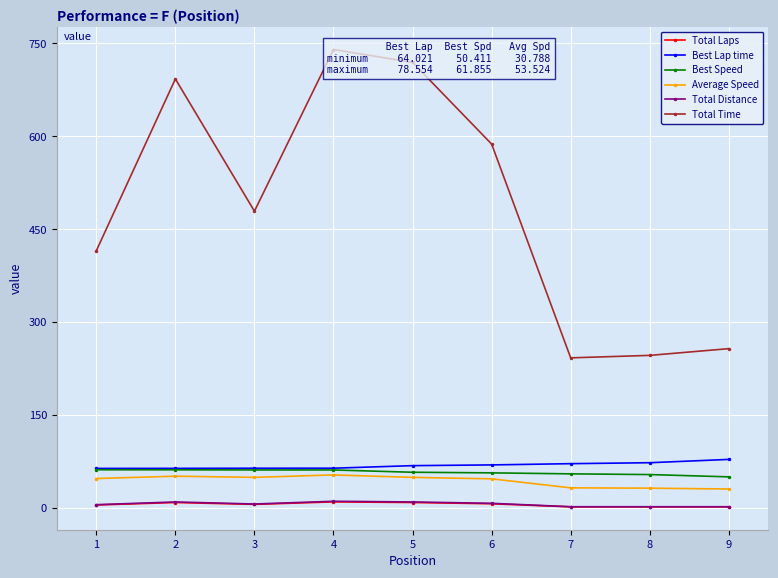

What is the difference between the second highest and second lowest values in the Best Speed series?

7.7